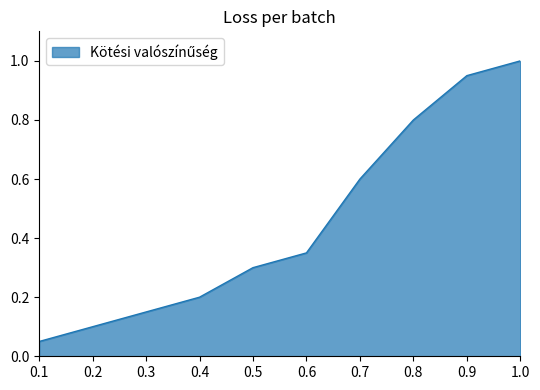

True or false: the data has more than 0 interior local peaks.

False